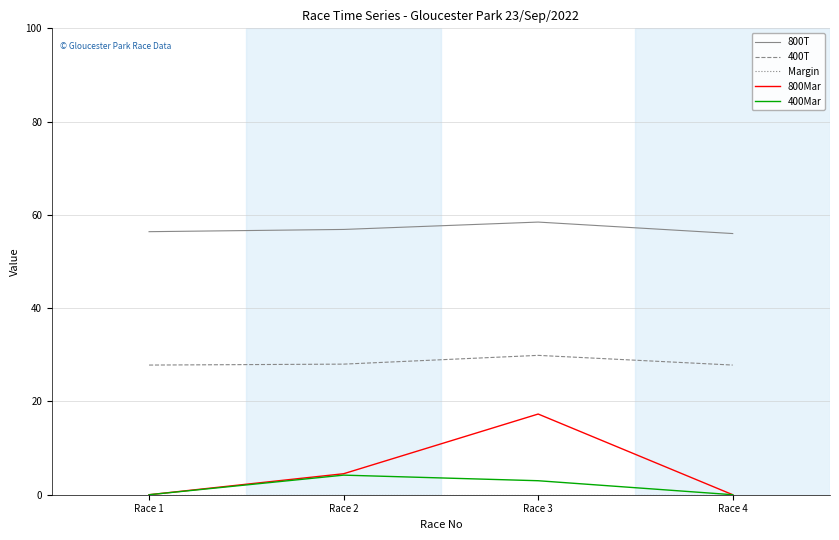

Which series has the widest spread of values?

800Mar